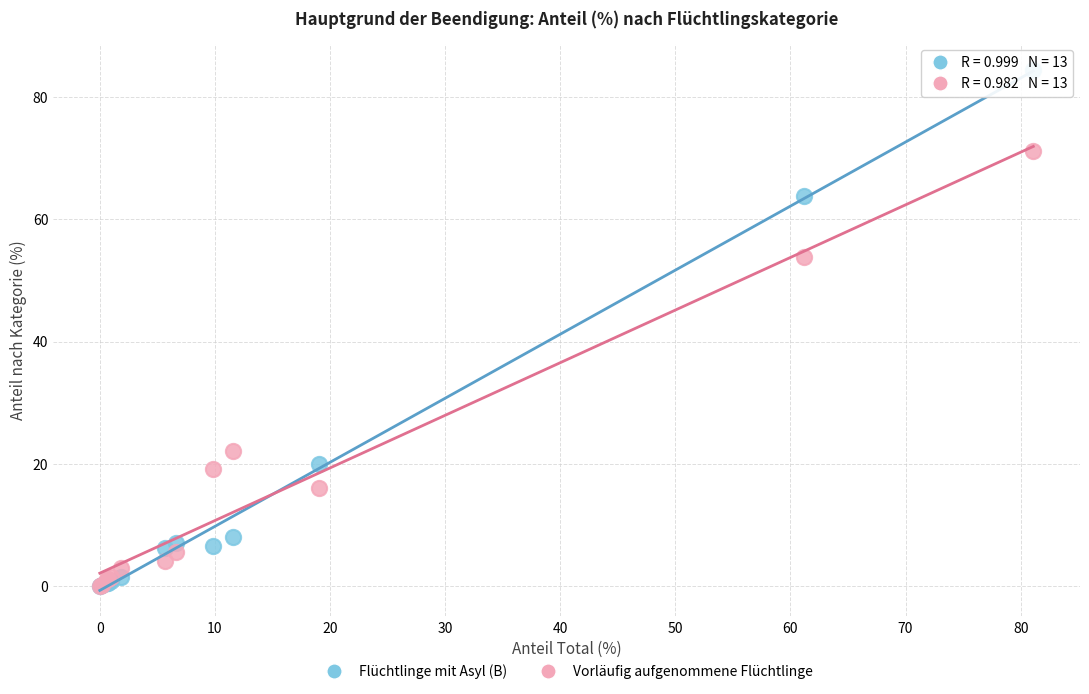

In the Vorläufig aufgenommene Flüchtlinge series, what Y value is closest to 35?

22.1